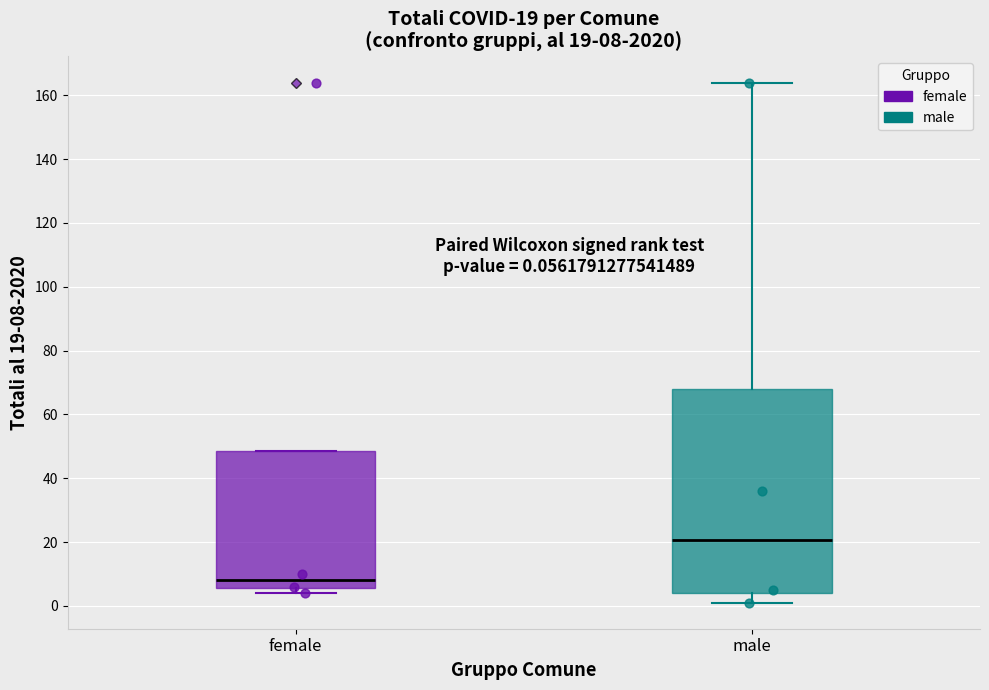

Which box is the tallest, from its lower edge to its upper edge?

male